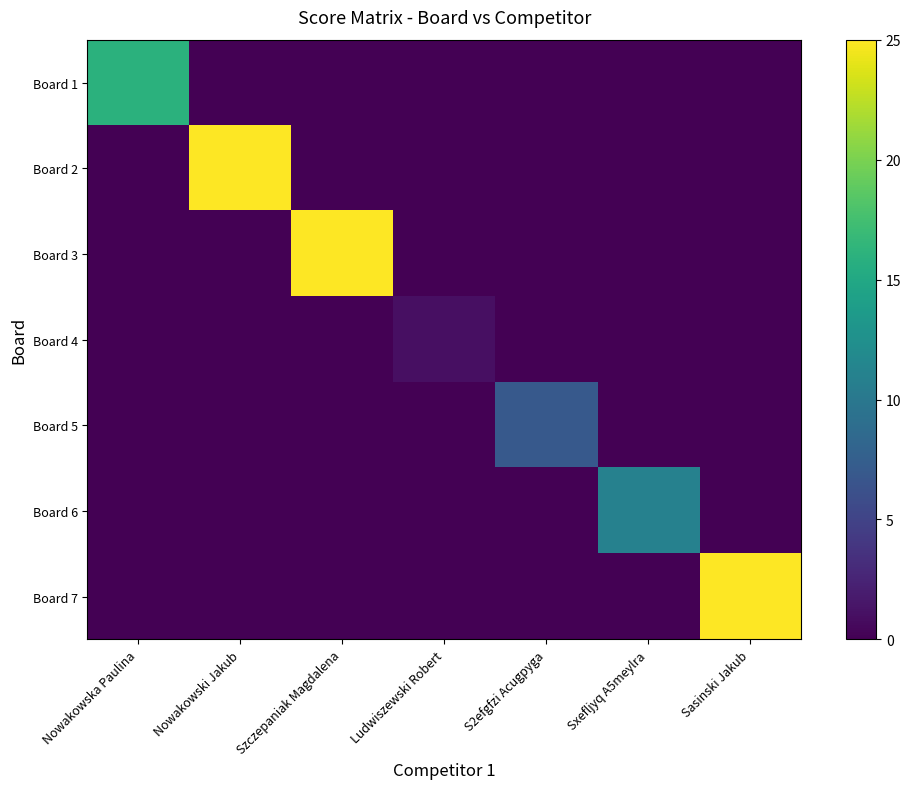

Which category has the lowest value across all series?

Nowakowski Jakub